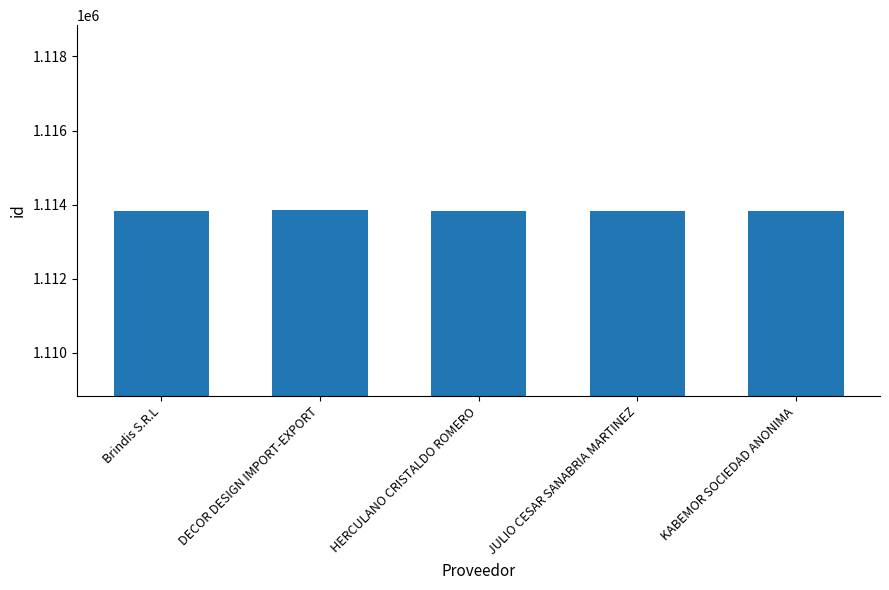

What is the label of the 2nd bar from the left?

DECOR DESIGN IMPORT-EXPORT